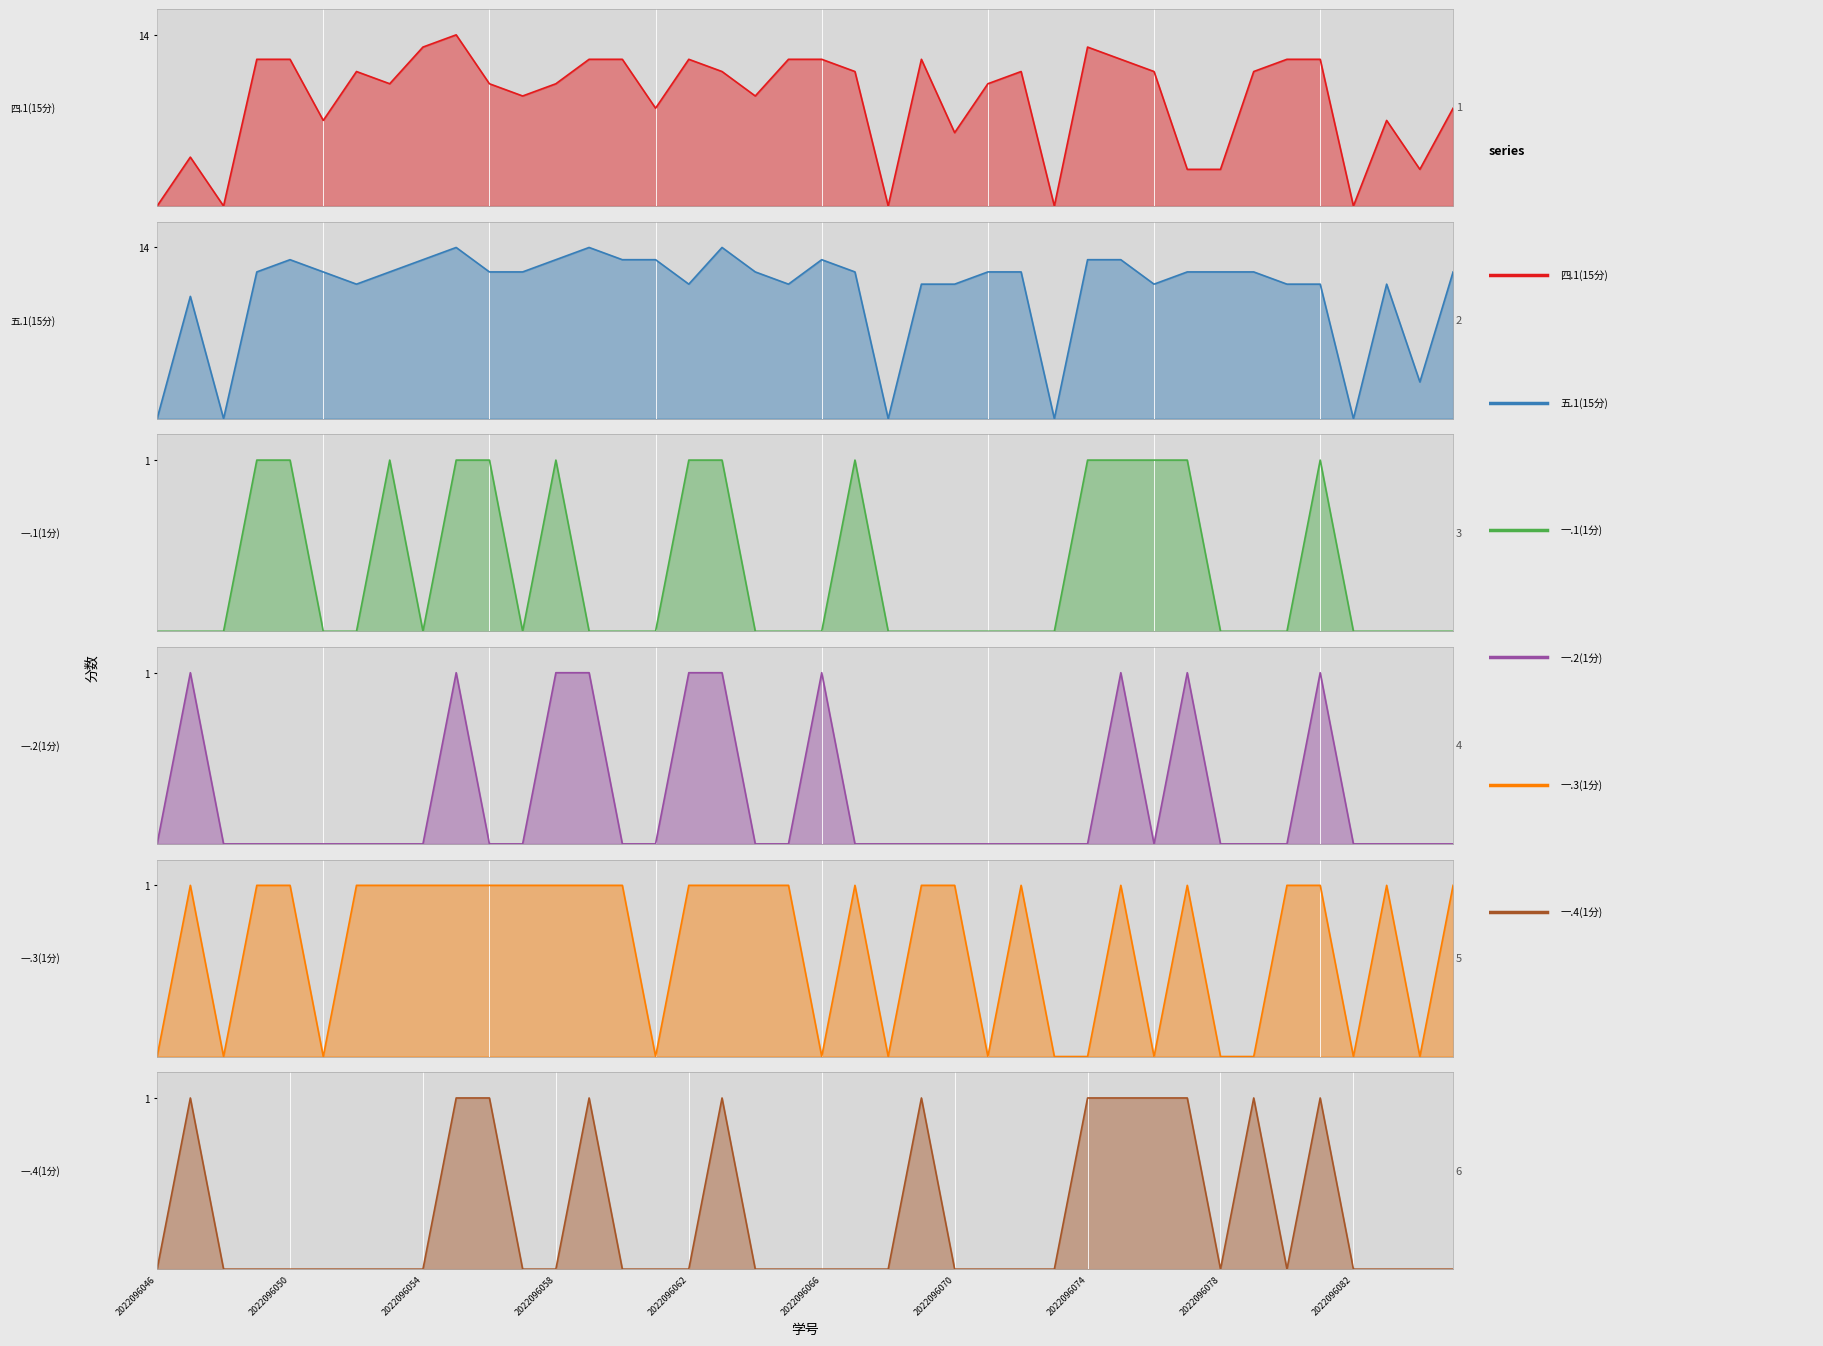

Reading left to right, extract all data points from this chart.

四.1(15分): 0	4	0	12	12	7	11	10	13	14	10	9	10	12	12	8	12	11	9	12	12	11	0	12	6	10	11	0	13	12	11	3	3	11	12	12	0	7	3	8
五.1(15分): 0	10	0	12	13	12	11	12	13	14	12	12	13	14	13	13	11	14	12	11	13	12	0	11	11	12	12	0	13	13	11	12	12	12	11	11	0	11	3	12
一.1(1分): 0	0	0	1	1	0	0	1	0	1	1	0	1	0	0	0	1	1	0	0	0	1	0	0	0	0	0	0	1	1	1	1	0	0	0	1	0	0	0	0
一.2(1分): 0	1	0	0	0	0	0	0	0	1	0	0	1	1	0	0	1	1	0	0	1	0	0	0	0	0	0	0	0	1	0	1	0	0	0	1	0	0	0	0
一.3(1分): 0	1	0	1	1	0	1	1	1	1	1	1	1	1	1	0	1	1	1	1	0	1	0	1	1	0	1	0	0	1	0	1	0	0	1	1	0	1	0	1
一.4(1分): 0	1	0	0	0	0	0	0	0	1	1	0	0	1	0	0	0	1	0	0	0	0	0	1	0	0	0	0	1	1	1	1	0	1	0	1	0	0	0	0